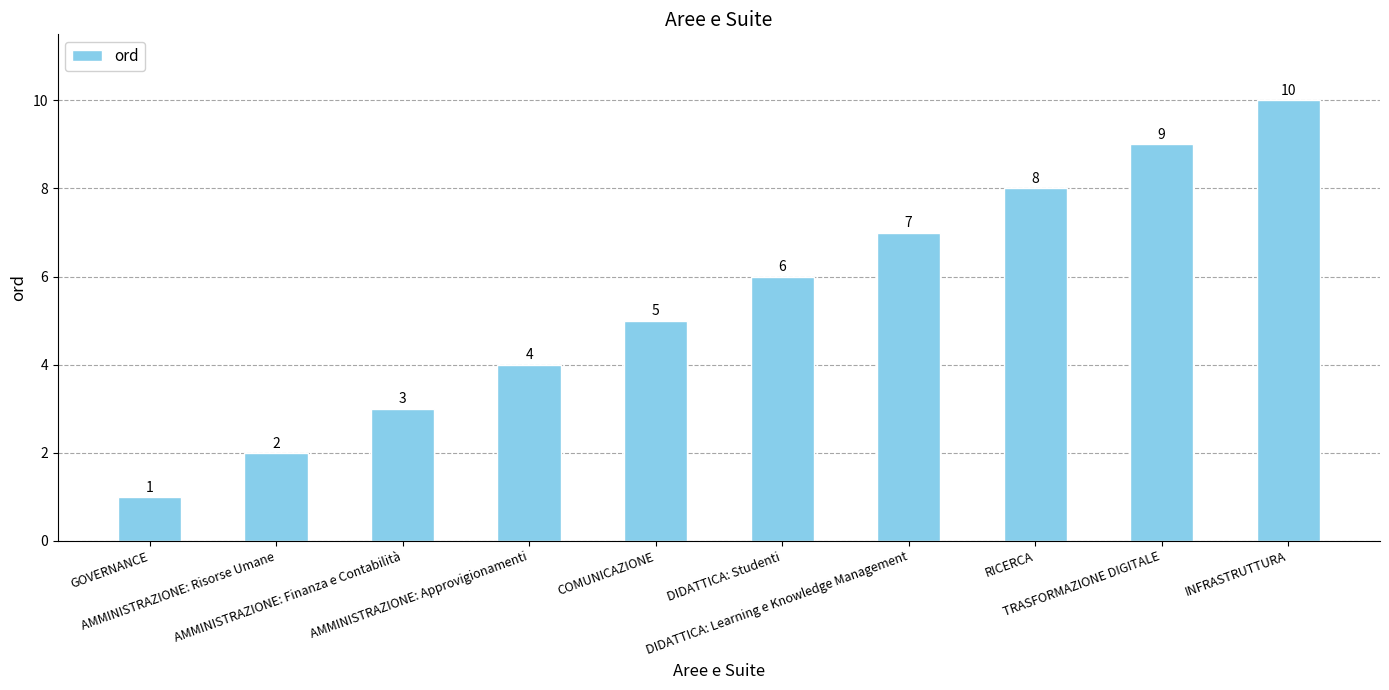

The chart shows a value of 14 at RICERCA. True or false?

False